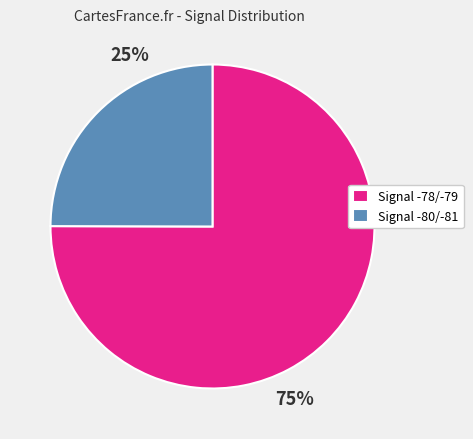

Is Signal -78/-79 the majority of the pie?

Yes